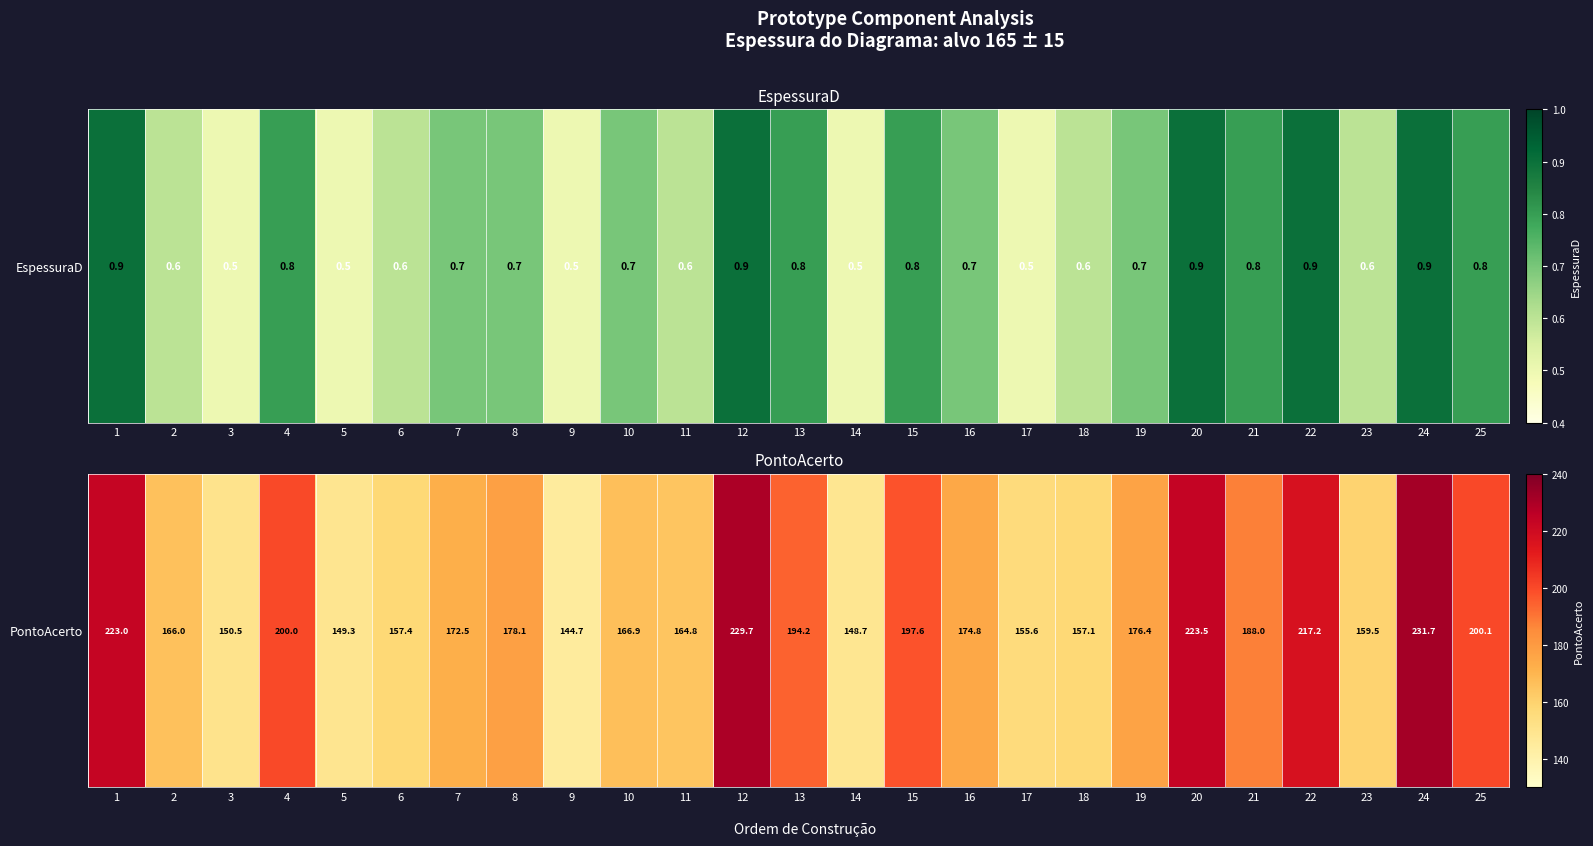

List the labels in order of value, smallest first.

9, 14, 5, 3, 17, 18, 6, 23, 11, 2, 10, 7, 16, 19, 8, 21, 13, 15, 4, 25, 22, 1, 20, 12, 24